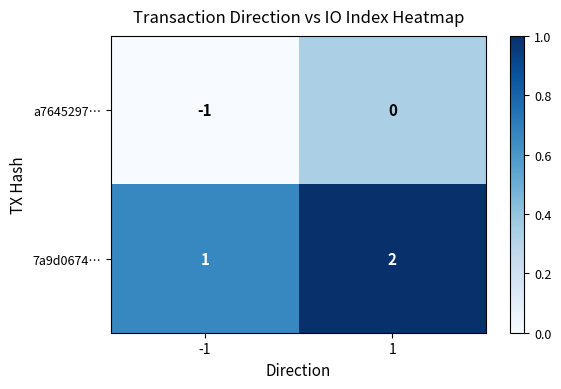

What is the difference between the highest and lowest values at -1?

2